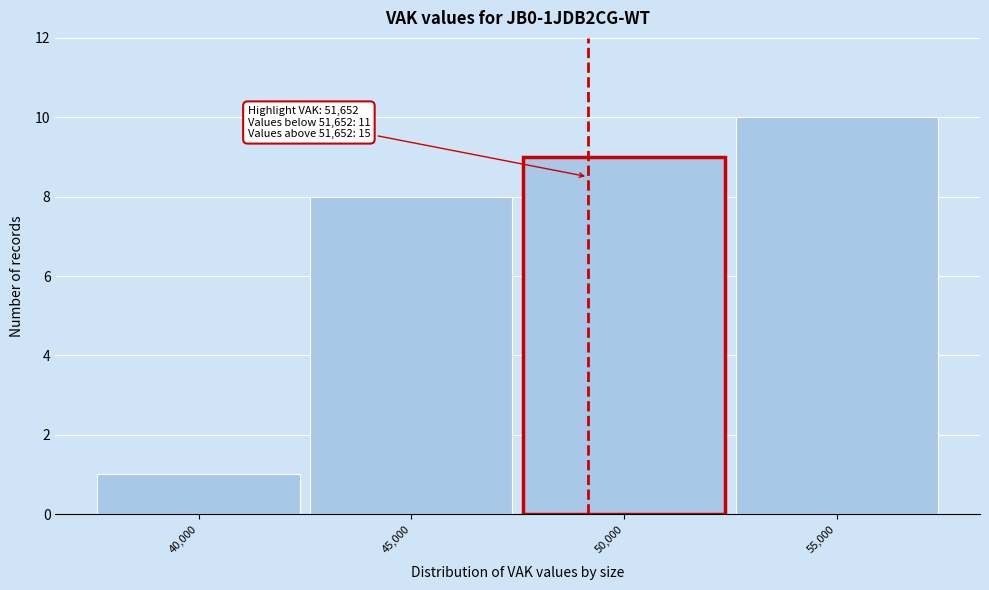

Reading left to right, what are all the values shown in this chart?

40,000=1	45,000=8	50,000=9	55,000=10